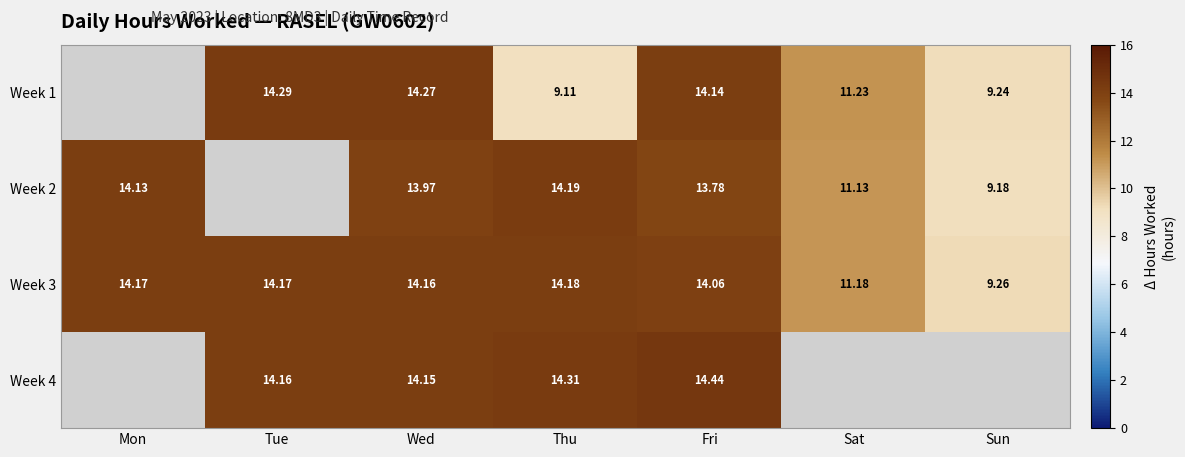

How many values in the Week 3 series exceed 14?

5